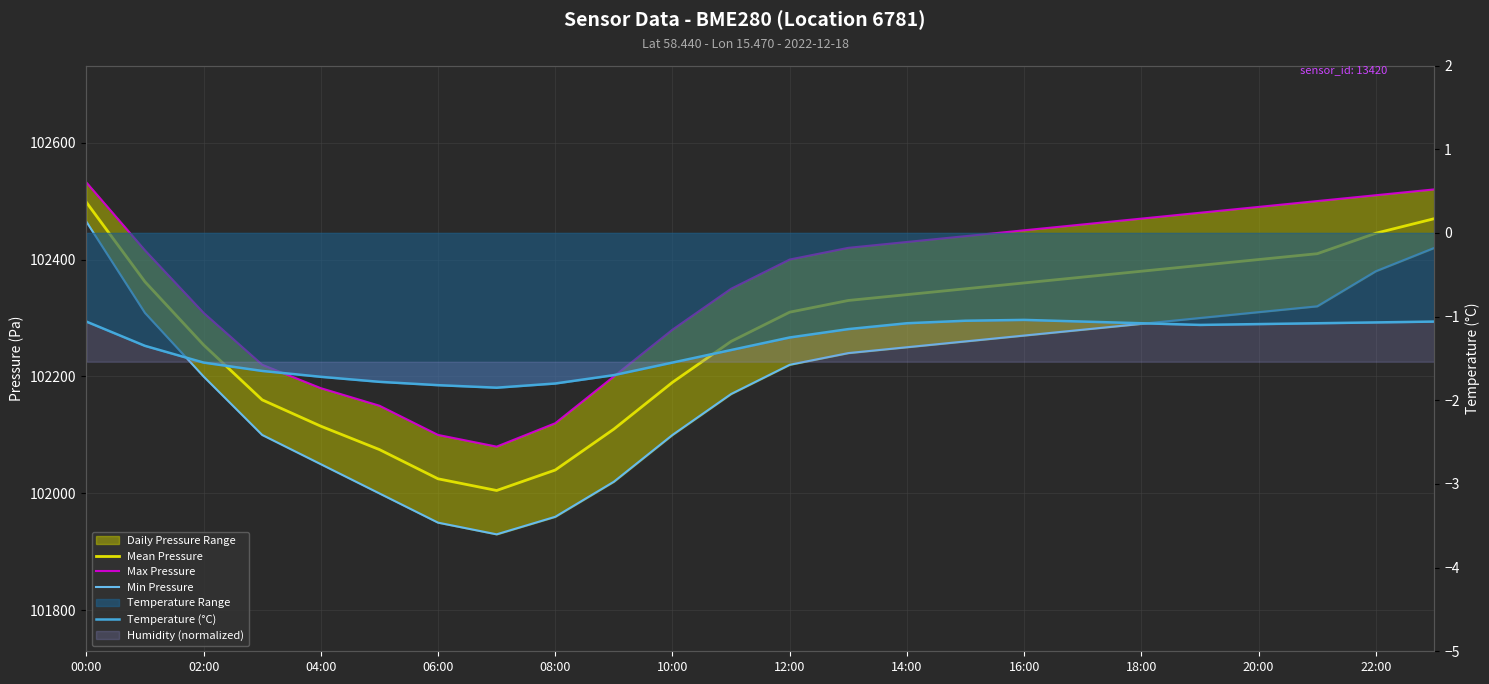

Which has a higher value, 20:00 or 10:00?

20:00